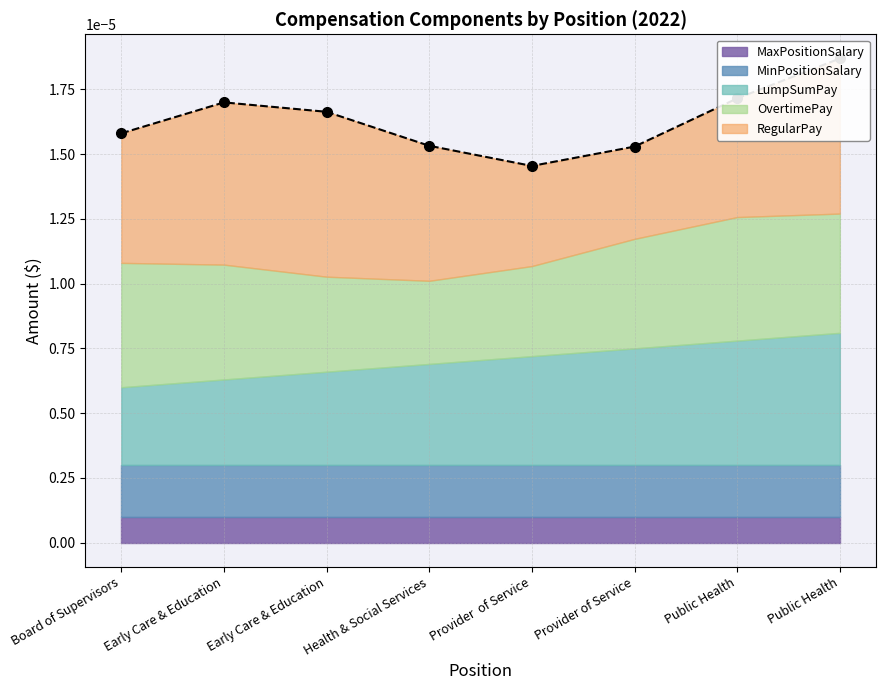

At which category does the data reach its first local peak?

Early Care & Education